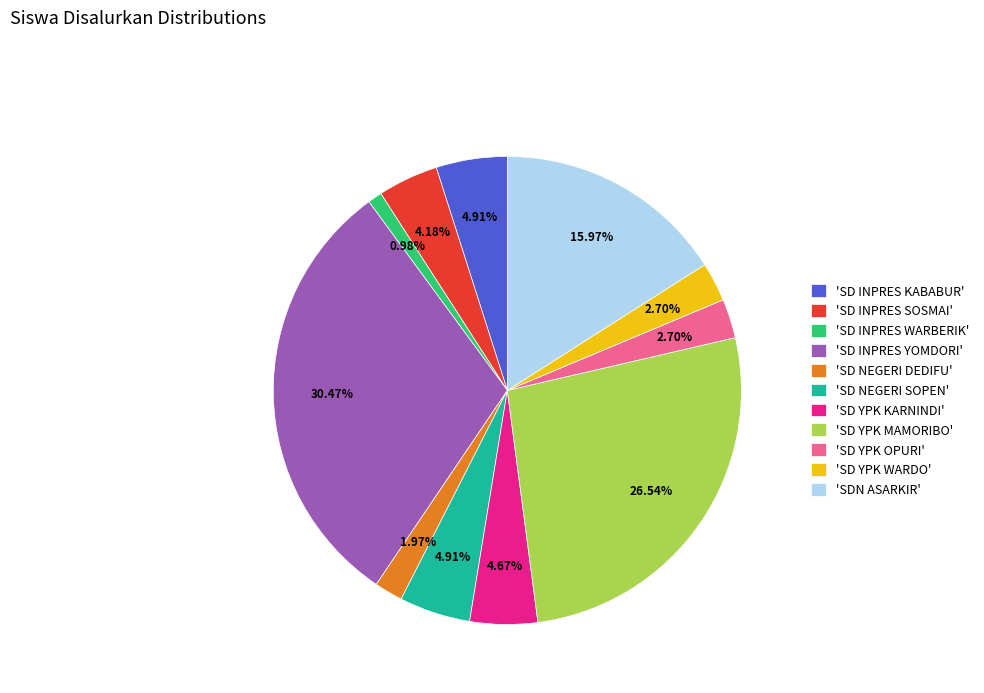

Approximately how many times larger is the value at 'SD YPK MAMORIBO' compared to 'SD INPRES KABABUR'?

5.4